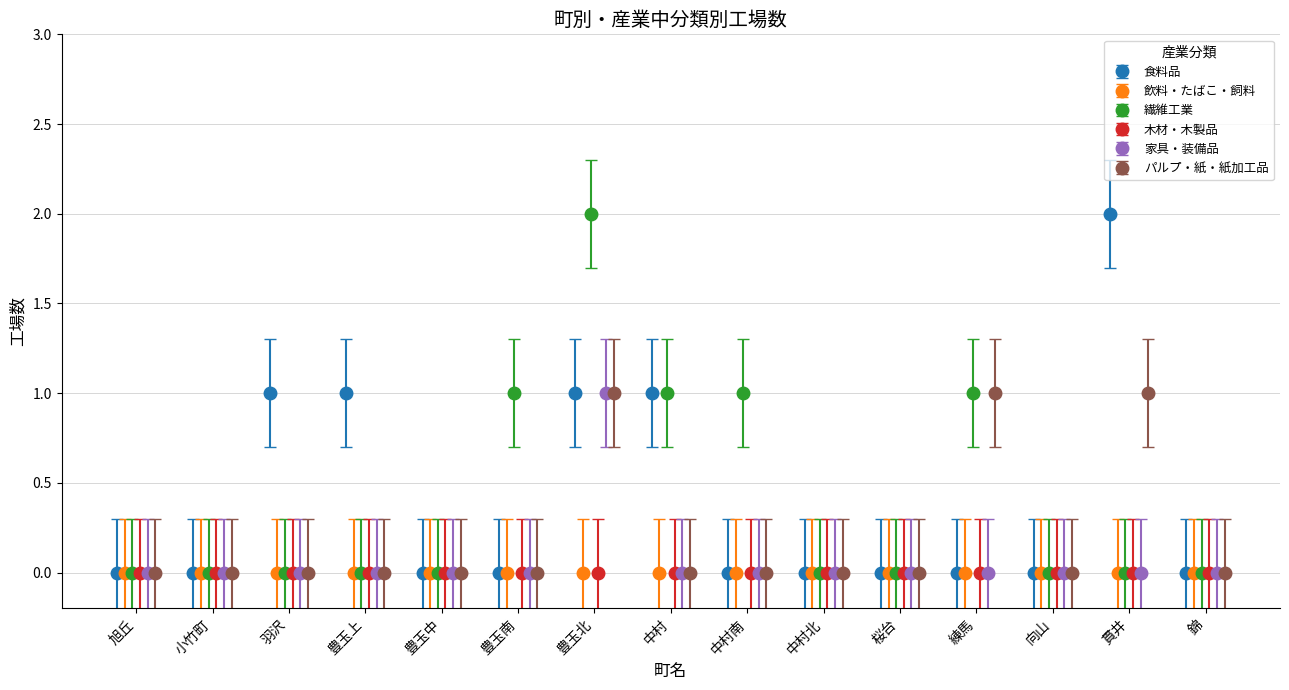

True or false: パルプ・紙・紙加工品 has more than 1 interior local peaks.

True